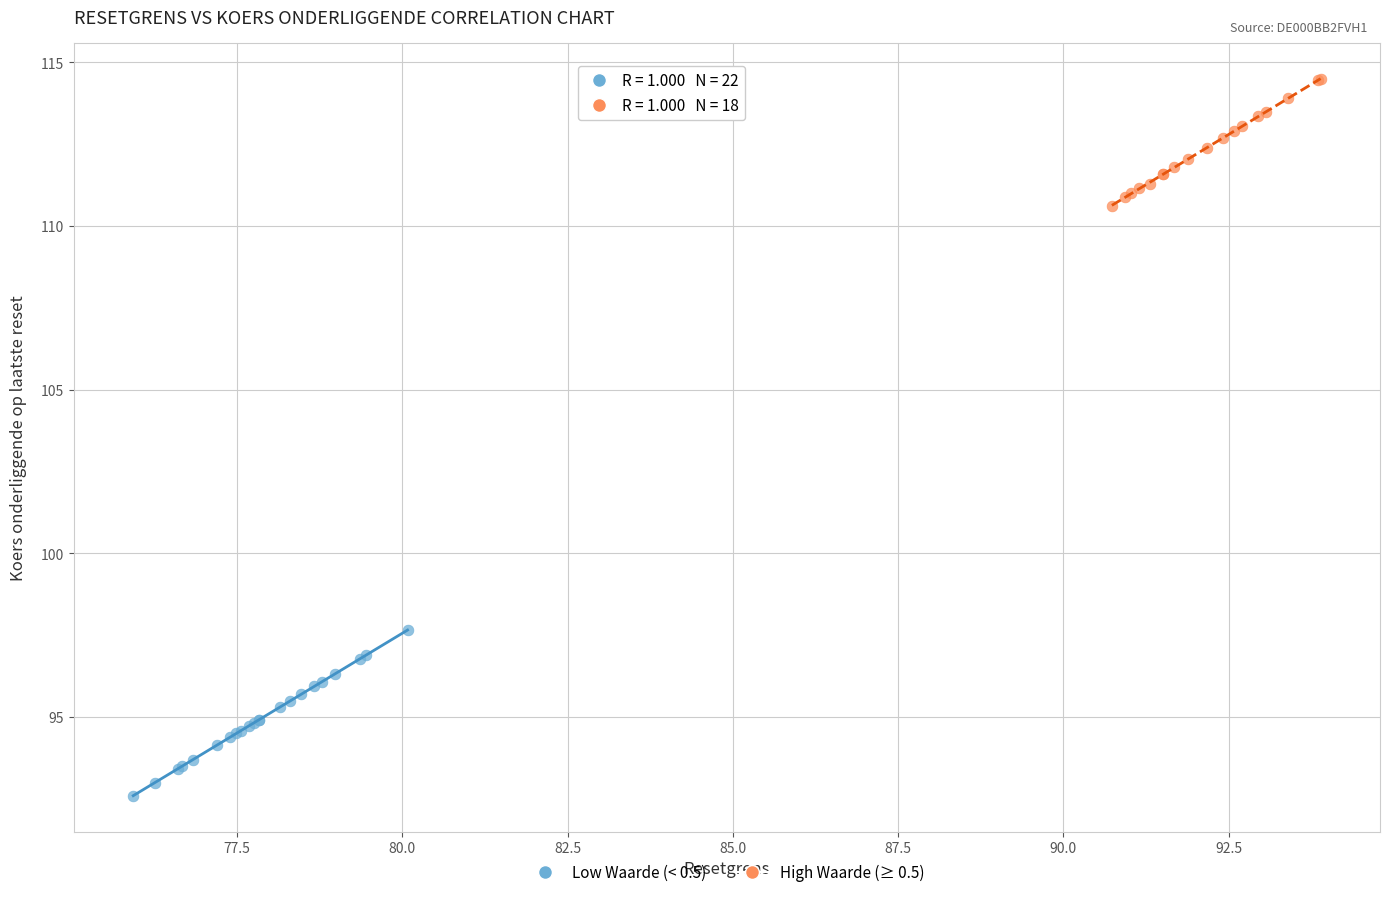

Which series contains the lowest Y value?

Low Waarde (< 0.5)